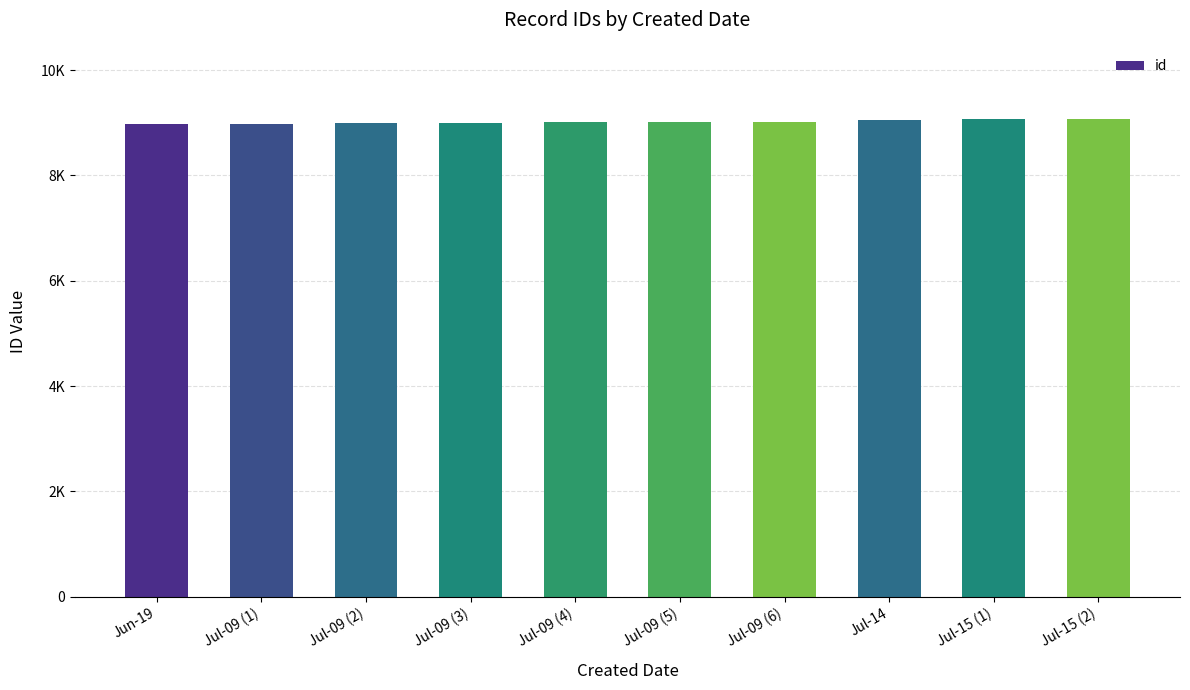

Are the bars horizontal?

No